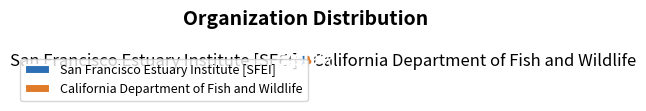

To the nearest percent, what percentage of the pie is California Department of Fish and Wildlife?

50%